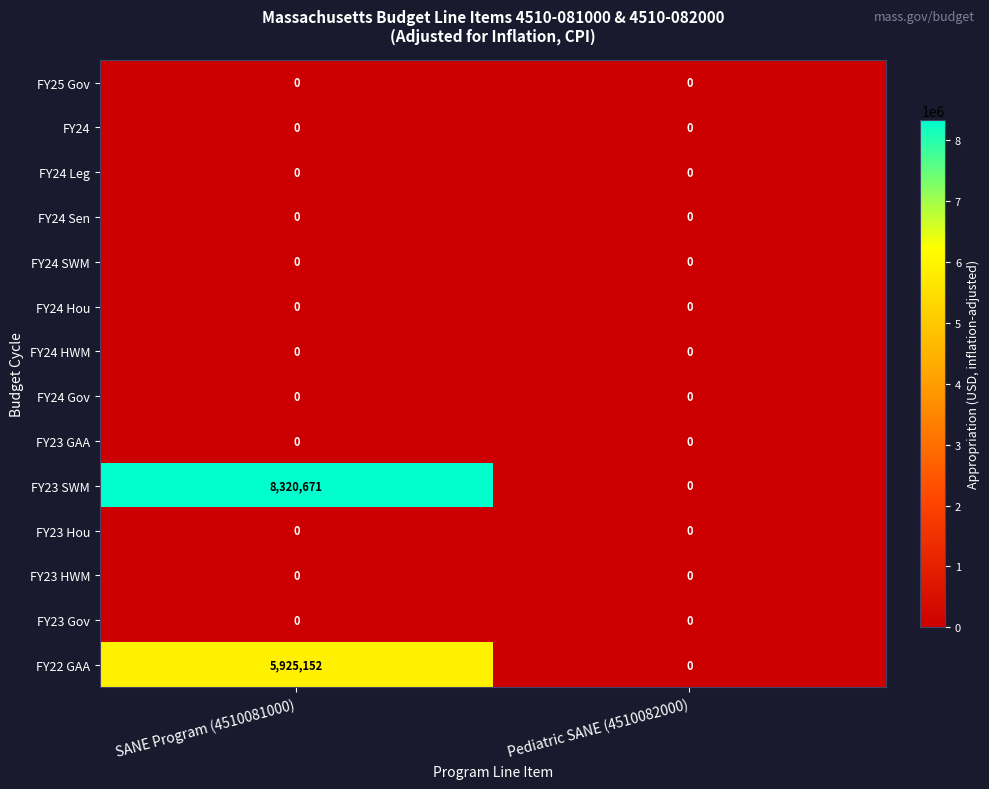

What is the spread (max minus min) of values at SANE Program (4510081000)?

8320671